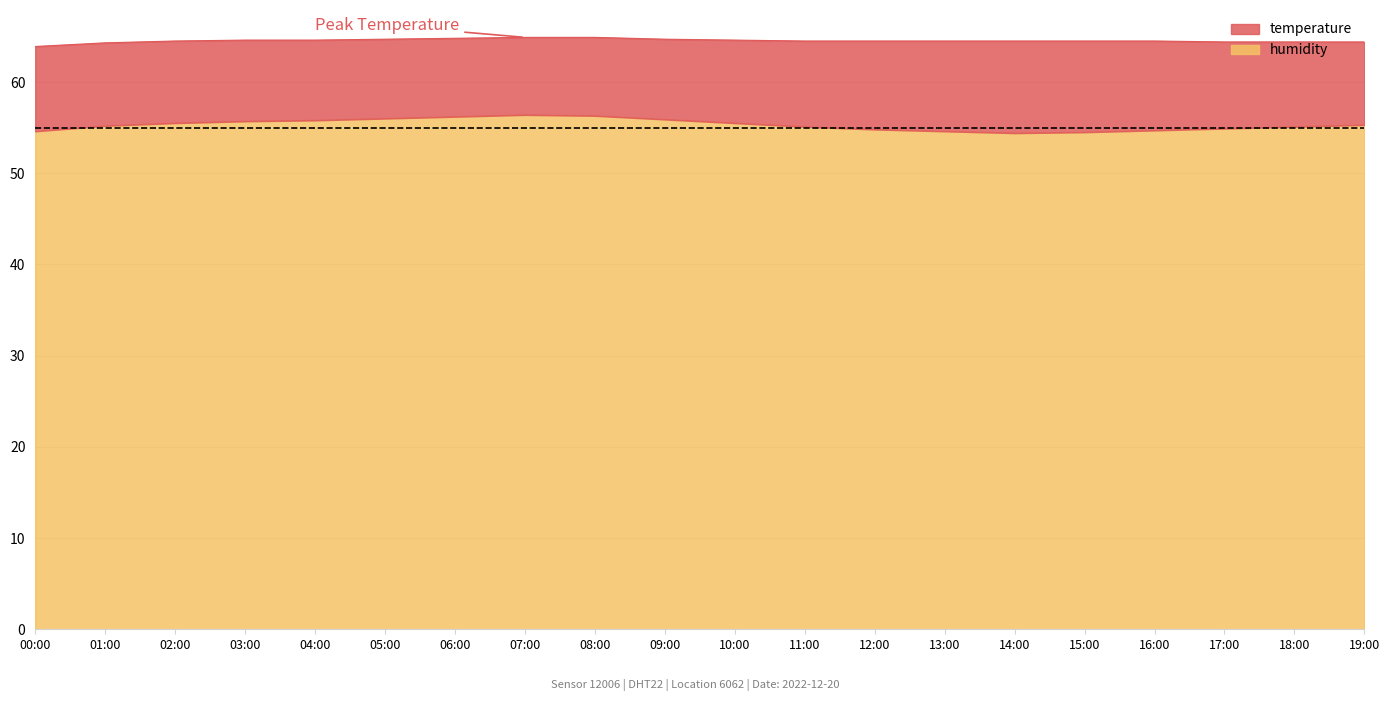

Does the chart display data point markers on the line(s)?

No